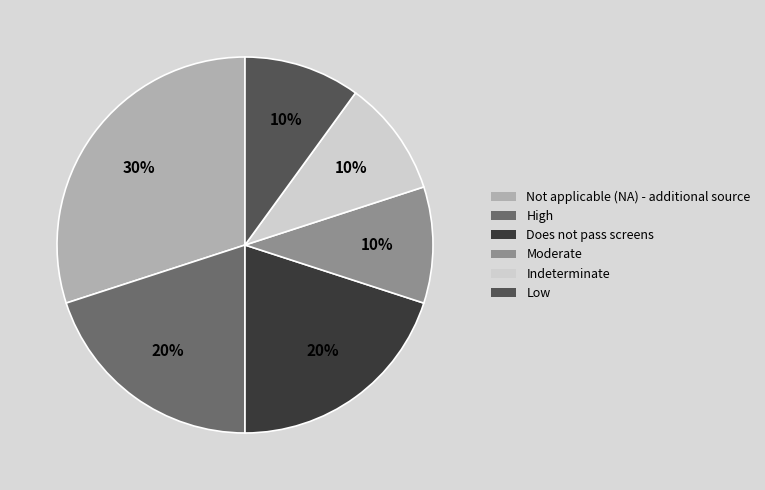

To the nearest percent, what portion does Low represent?

10%